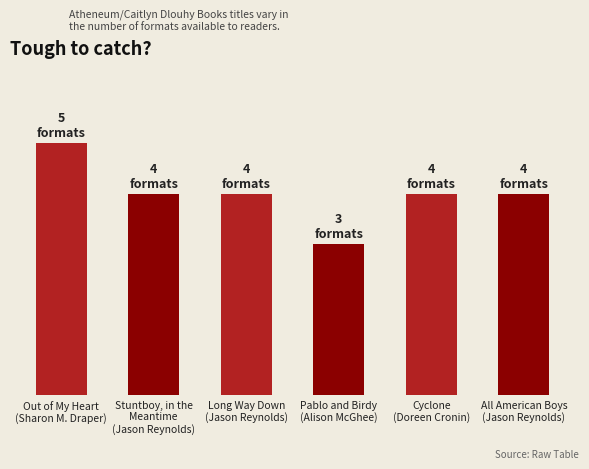

What is the greatest value displayed?

5